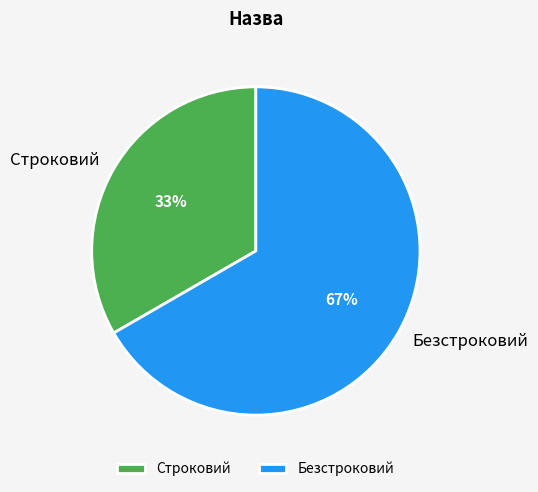

What percentage is the Строковий slice, to the nearest percent?

33%